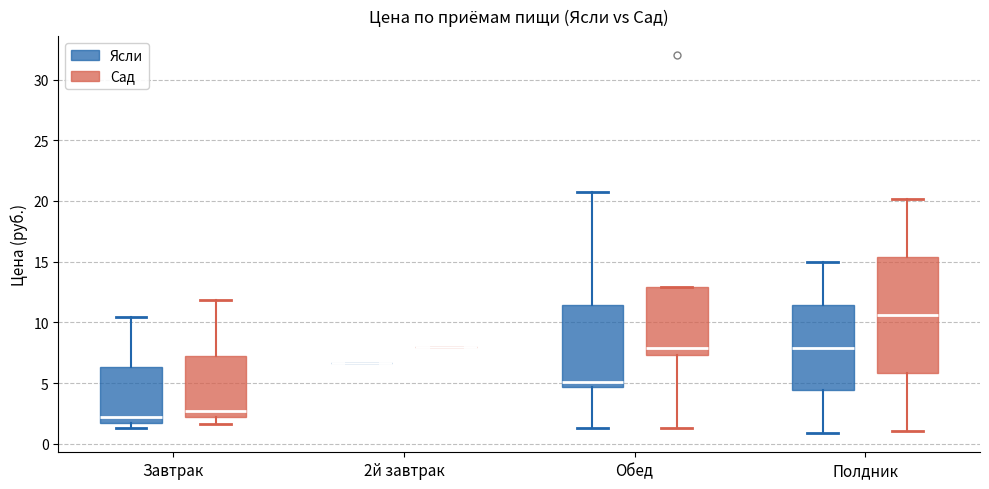

Reading left to right, transcribe this box plot: for each box, give where its median line is, the range the box spans, and where its two whiskers end, as read against the y-axis. The values are not printed on the chart, so give them approximately, as read against the axis.

Завтрак (Ясли): median 2.0 (just above the box's lower edge), box 2.0 to 6.5, whiskers 1.5 to 10.5
Завтрак (Сад): median 2.5, box 2.0 to 7.5, whiskers 1.5 to 12.0
2й завтрак (Ясли): box collapsed to a line at 6.5, whiskers 6.5 to 6.5
2й завтрак (Сад): box collapsed to a line at 8.0, whiskers 8.0 to 8.0
Обед (Ясли): median 5.0, box 4.5 to 11.5, whiskers 1.5 to 21.0
Обед (Сад): median 8.0, box 7.5 to 13.0, whiskers 1.5 to 13.0
Полдник (Ясли): median 8.0, box 4.5 to 11.5, whiskers 1.0 to 15.0
Полдник (Сад): median 10.5, box 6.0 to 15.5, whiskers 1.0 to 20.0